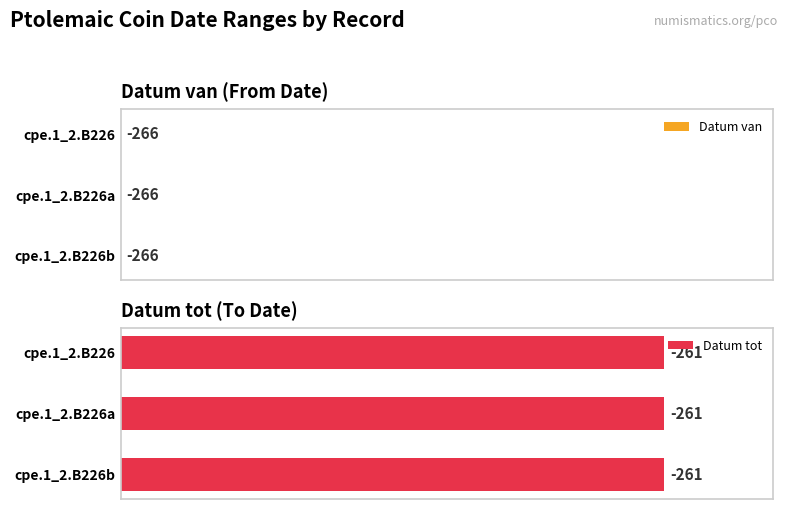

At how many categories does at least one series exceed -262?

3